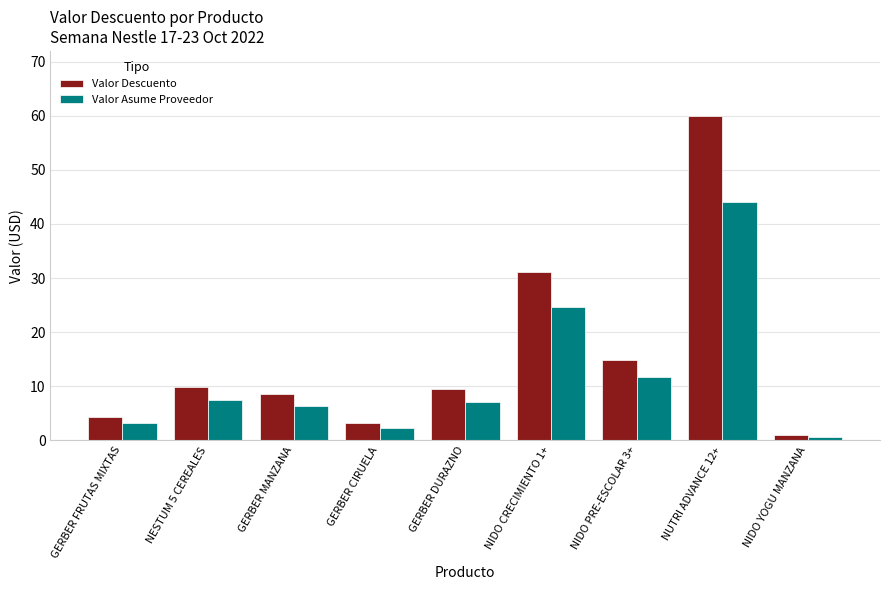

What is the sum of all Valor Descuento values?

142.3